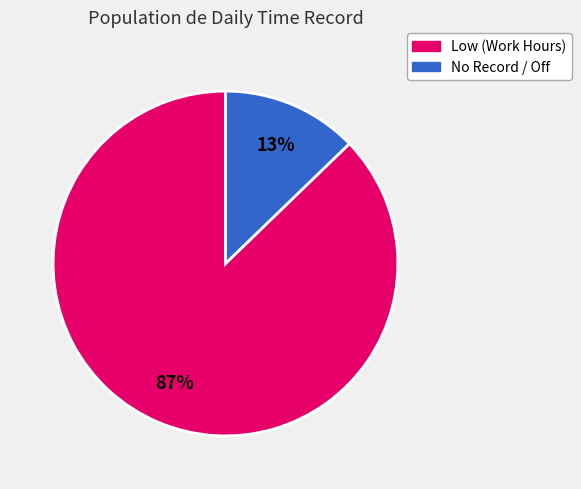

How many segments does this pie chart have?

2